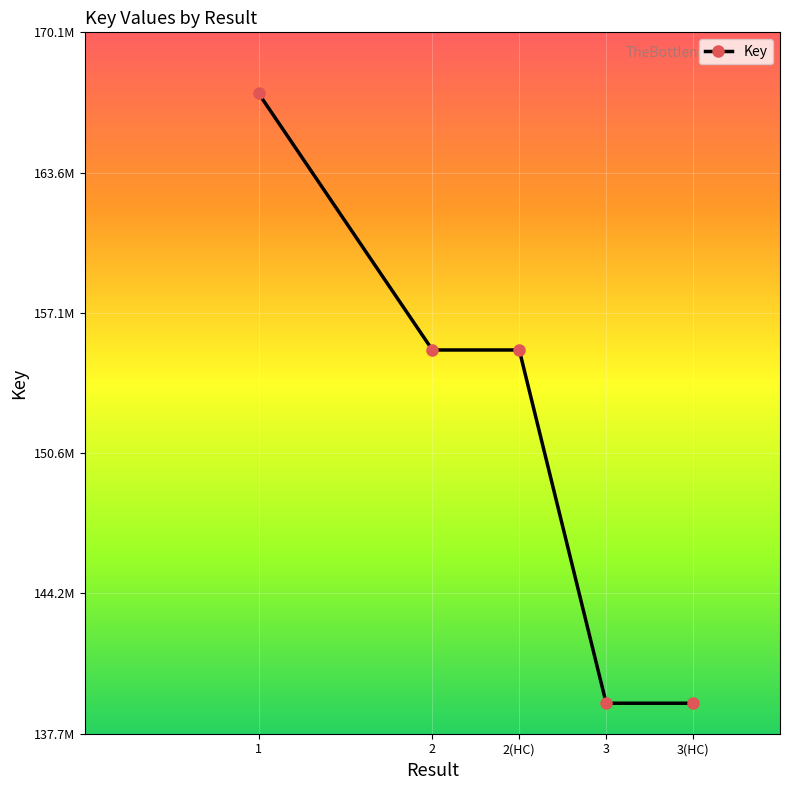

Is it true that the value at 1 is 242215620?

False